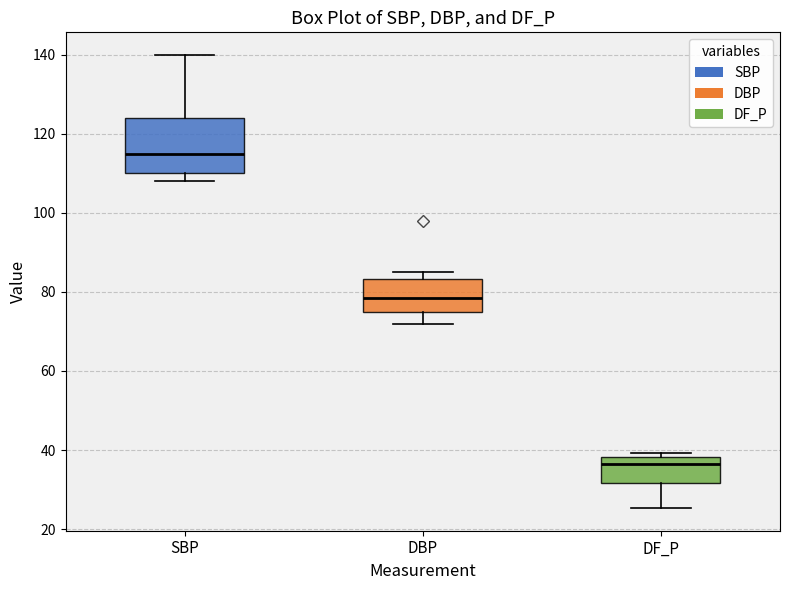

Reading left to right, transcribe this box plot: for each box, give where its median line is, the range the box spans, and where its two whiskers end, as read against the y-axis. The values are not printed on the chart, so give them approximately, as read against the axis.

SBP: median 116, box 110 to 124, whiskers 108 to 140
DBP: median 78, box 76 to 84, whiskers 72 to 86
DF_P: median 36, box 32 to 38, whiskers 26 to 40